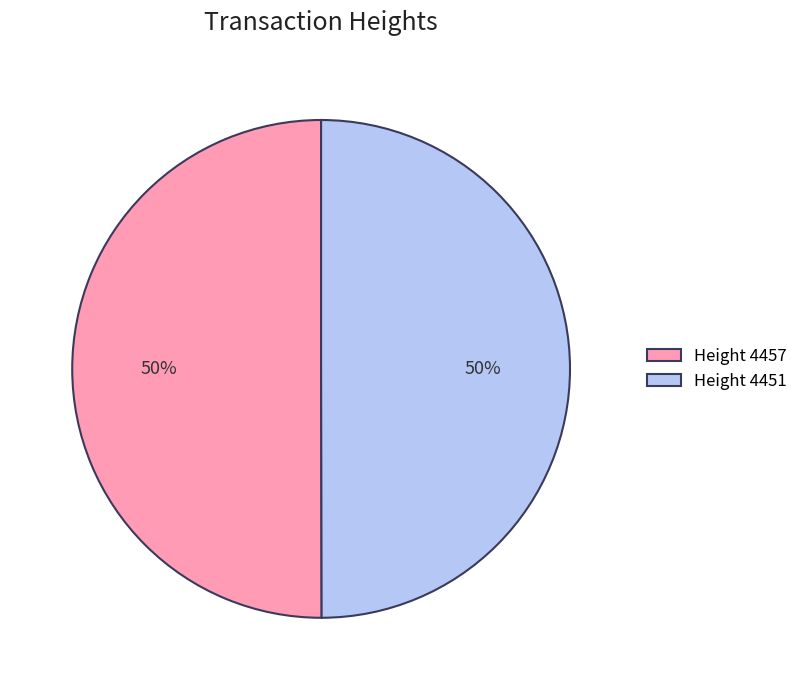

What is the ratio of the value at Height 4457 to the value at Height 4451?

1.0